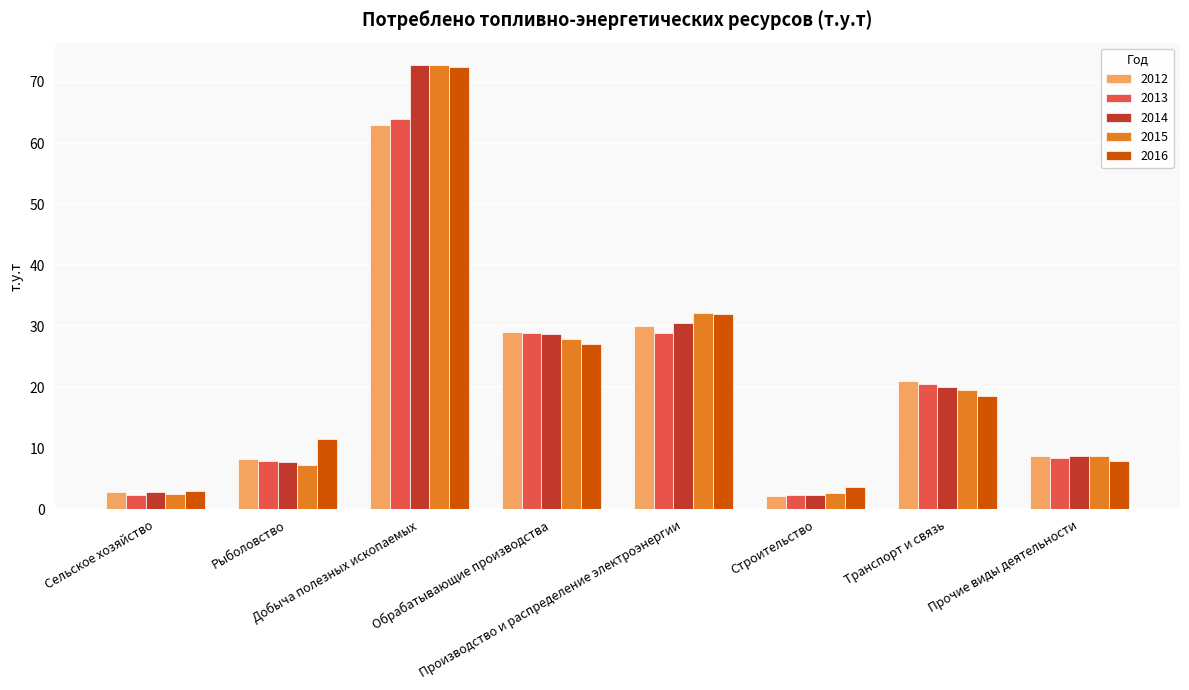

What are all the series names shown in the legend?

2012, 2013, 2014, 2015, 2016